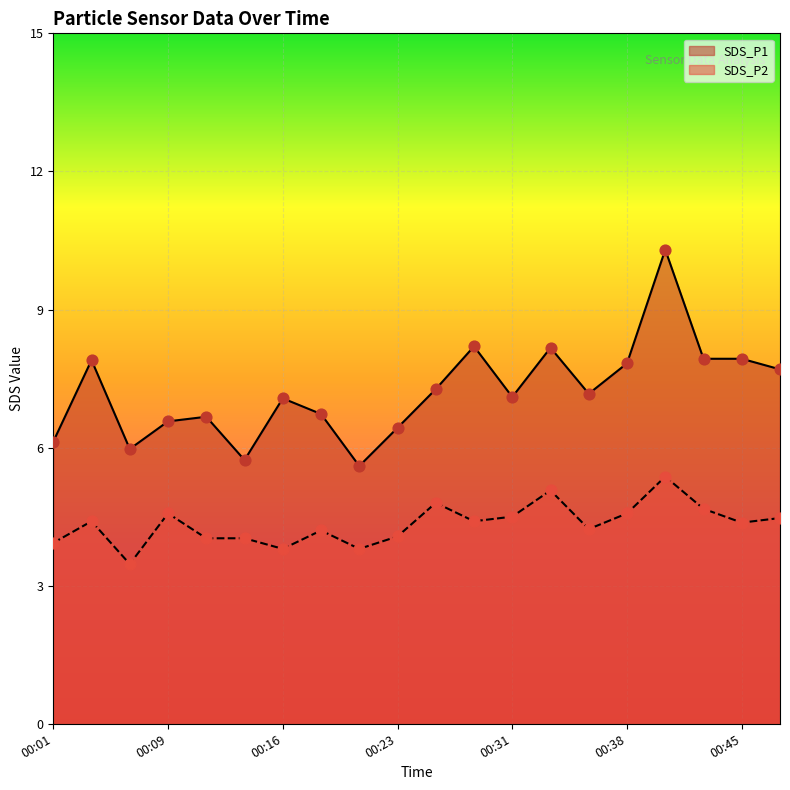

Is the value of SDS_P1 at 00:40 greater than the value of SDS_P2 at 00:40?

Yes